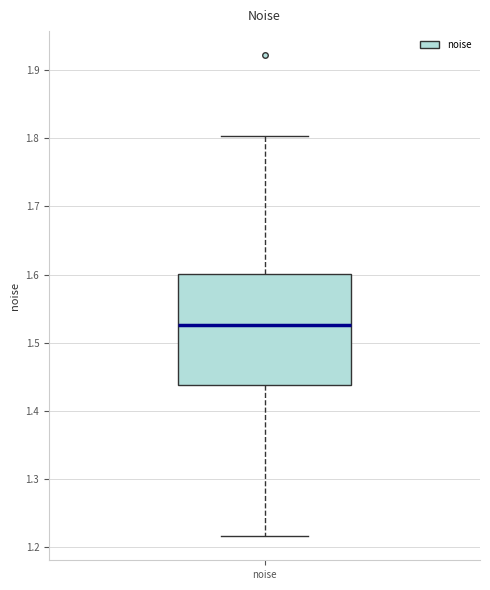

Where is the upper edge of the box for noise on the y-axis? The values are not printed on the chart, so give them approximately, as read against the axis.

1.60